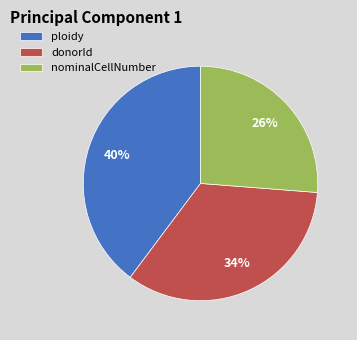

To the nearest percent, what is the difference between the ploidy and nominalCellNumber slice percentages?

14%